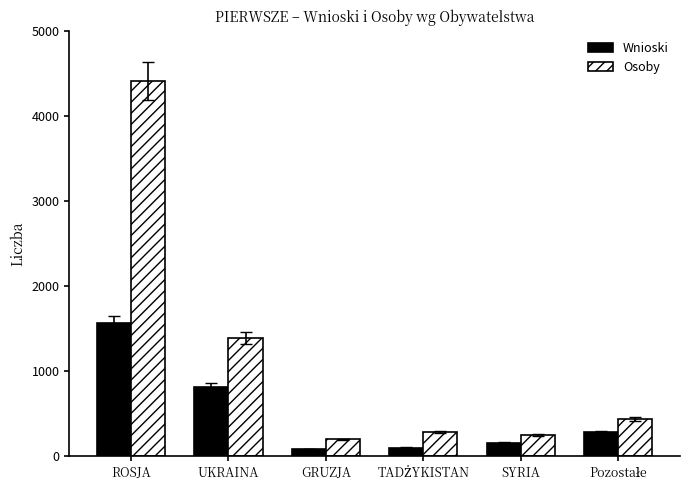

What is the highest value of the Osoby series?

4411